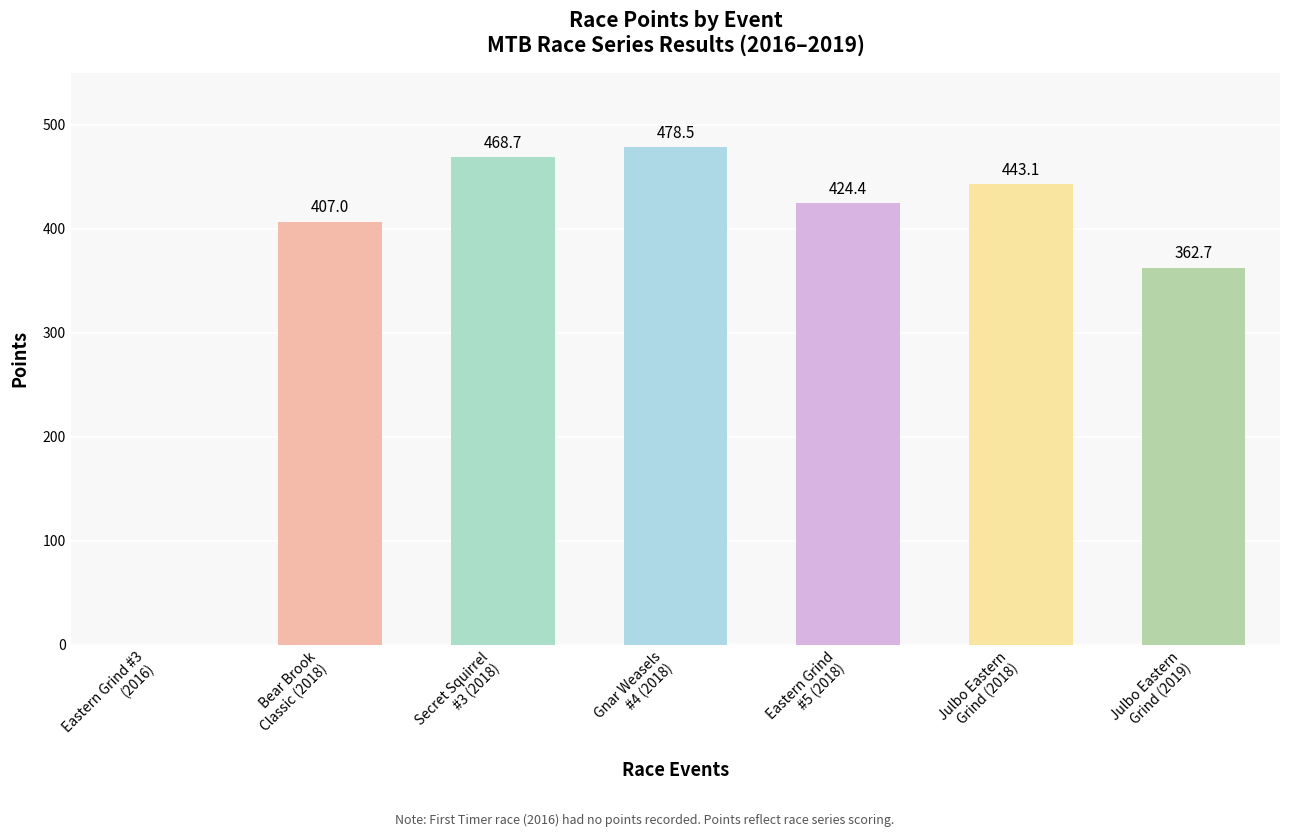

What is the ratio of the value at Bear Brook
Classic (2018) to the value at Julbo Eastern
Grind (2019)?

1.1